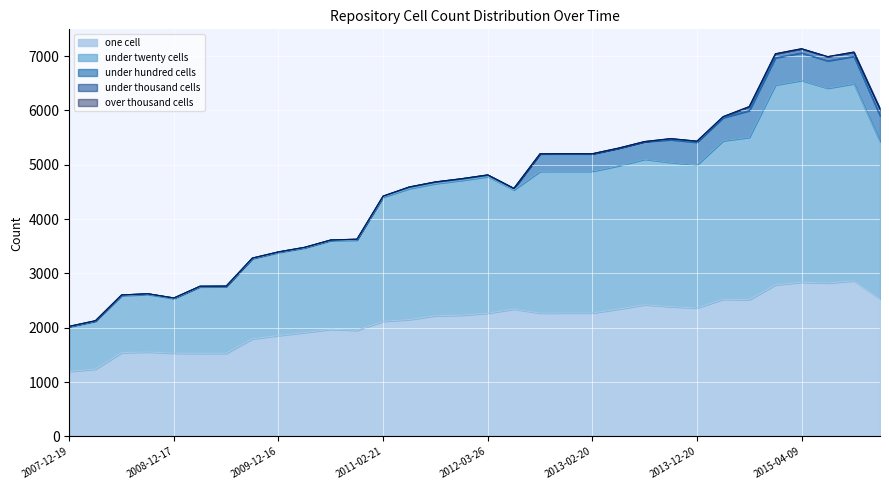

Reading right to left, list all the values displayed in this chart.

one_cell: 2016-01-04=2535	2015-10-01=2864	2015-07-03=2823	2015-04-09=2837	2015-01-19=2789	2014-09-08=2516	2014-03-28=2524	2013-12-20=2365	2013-09-10=2388	2013-07-09=2424	2013-05-21=2343	2013-02-20=2272	2012-12-11=2272	2012-10-31=2270	2012-07-13=2344	2012-03-26=2268	2012-01-18=2231	2011-09-05=2222	2011-06-10=2150	2011-02-21=2119	2010-11-17=1952	2010-07-26=1972	2010-04-01=1912	2009-12-16=1857	2009-09-25=1797	2009-06-17=1530	2009-04-06=1529	2008-12-17=1532	2008-10-10=1554	2008-06-27=1543	2008-04-01=1239	2007-12-19=1196
under_twenty_cells: 2016-01-04=2892	2015-10-01=3627	2015-07-03=3585	2015-04-09=3714	2015-01-19=3679	2014-09-08=2988	2014-03-28=2917	2013-12-20=2631	2013-09-10=2654	2013-07-09=2677	2013-05-21=2637	2013-02-20=2607	2012-12-11=2608	2012-10-31=2608	2012-07-13=2193	2012-03-26=2512	2012-01-18=2480	2011-09-05=2431	2011-06-10=2410	2011-02-21=2283	2010-11-17=1660	2010-07-26=1631	2010-04-01=1556	2009-12-16=1527	2009-09-25=1473	2009-06-17=1224	2009-04-06=1223	2008-12-17=1004	2008-10-10=1059	2008-06-27=1047	2008-04-01=880	2007-12-19=820
under_hundred_cells: 2016-01-04=475	2015-10-01=503	2015-07-03=503	2015-04-09=506	2015-01-19=499	2014-09-08=491	2014-03-28=423	2013-12-20=416	2013-09-10=417	2013-07-09=322	2013-05-21=322	2013-02-20=320	2012-12-11=320	2012-10-31=320	2012-07-13=27	2012-03-26=32	2012-01-18=31	2011-09-05=30	2011-06-10=30	2011-02-21=20	2010-11-17=17	2010-07-26=12	2010-04-01=12	2009-12-16=12	2009-09-25=12	2009-06-17=12	2009-04-06=12	2008-12-17=12	2008-10-10=13	2008-06-27=13	2008-04-01=10	2007-12-19=10
under_thousand_cells: 2016-01-04=124	2015-10-01=78	2015-07-03=77	2015-04-09=77	2015-01-19=74	2014-09-08=74	2014-03-28=20	2013-12-20=21	2013-09-10=21	2013-07-09=3	2013-05-21=3	2013-02-20=3	2012-12-11=3	2012-10-31=3	2012-07-13=0	2012-03-26=0	2012-01-18=0	2011-09-05=0	2011-06-10=0	2011-02-21=0	2010-11-17=0	2010-07-26=0	2010-04-01=0	2009-12-16=0	2009-09-25=0	2009-06-17=0	2009-04-06=0	2008-12-17=0	2008-10-10=0	2008-06-27=0	2008-04-01=0	2007-12-19=0
over_thousand_cells: 2016-01-04=0	2015-10-01=0	2015-07-03=0	2015-04-09=0	2015-01-19=0	2014-09-08=0	2014-03-28=0	2013-12-20=0	2013-09-10=0	2013-07-09=0	2013-05-21=0	2013-02-20=0	2012-12-11=0	2012-10-31=0	2012-07-13=0	2012-03-26=0	2012-01-18=0	2011-09-05=0	2011-06-10=0	2011-02-21=0	2010-11-17=0	2010-07-26=0	2010-04-01=0	2009-12-16=0	2009-09-25=0	2009-06-17=0	2009-04-06=0	2008-12-17=0	2008-10-10=0	2008-06-27=0	2008-04-01=0	2007-12-19=0